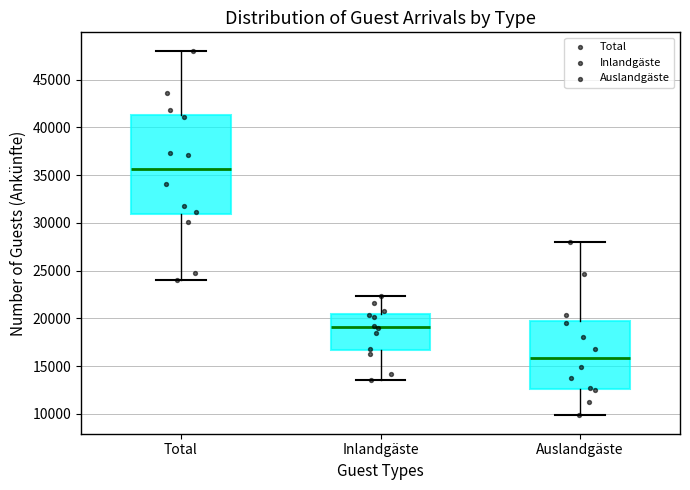

Which box has the highest median line?

Total